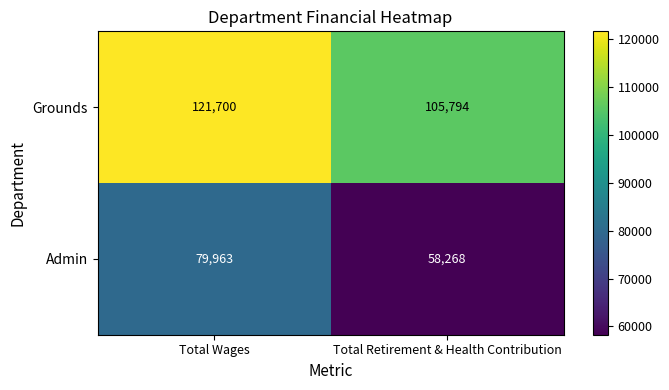

At how many categories does at least one series exceed 85244?

2